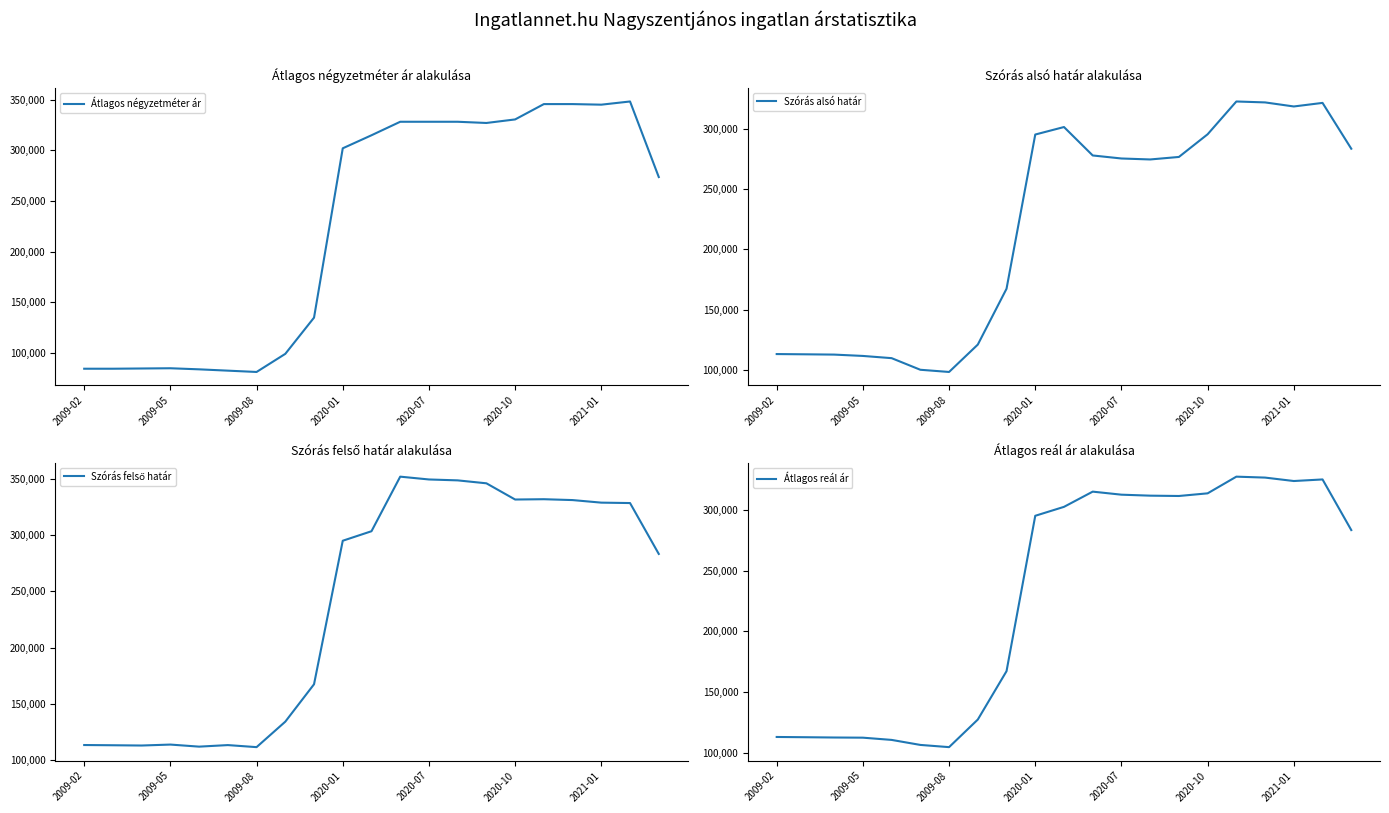

True or false: Szórás felső határ and Átlagos reál ár intersect in this chart.

False